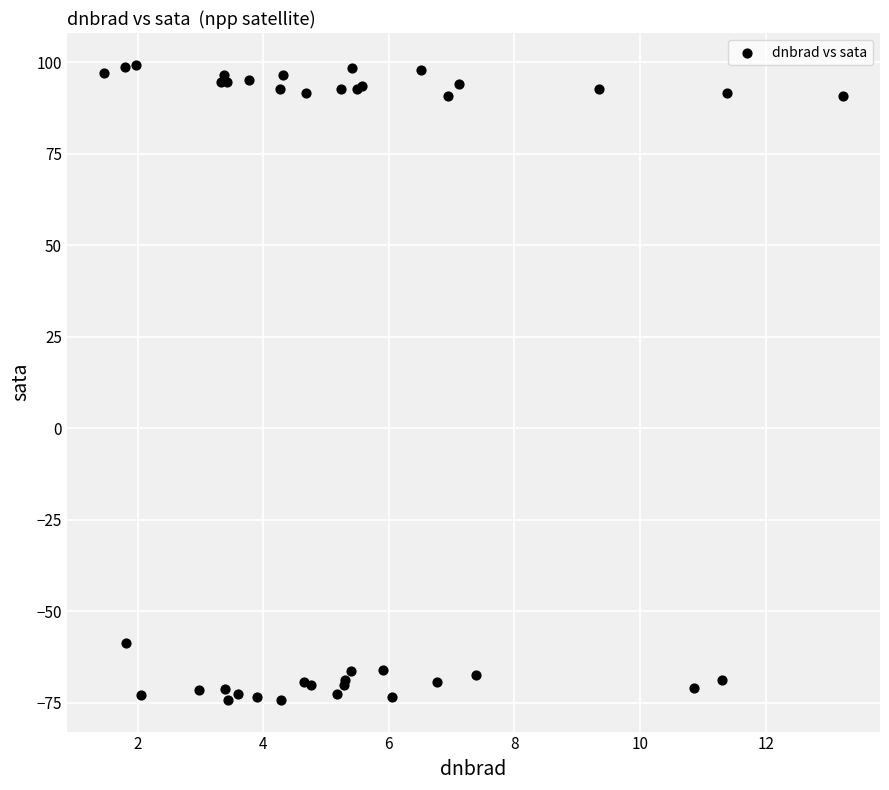

What Y value in the scatter plot is closest to 12?

-58.6